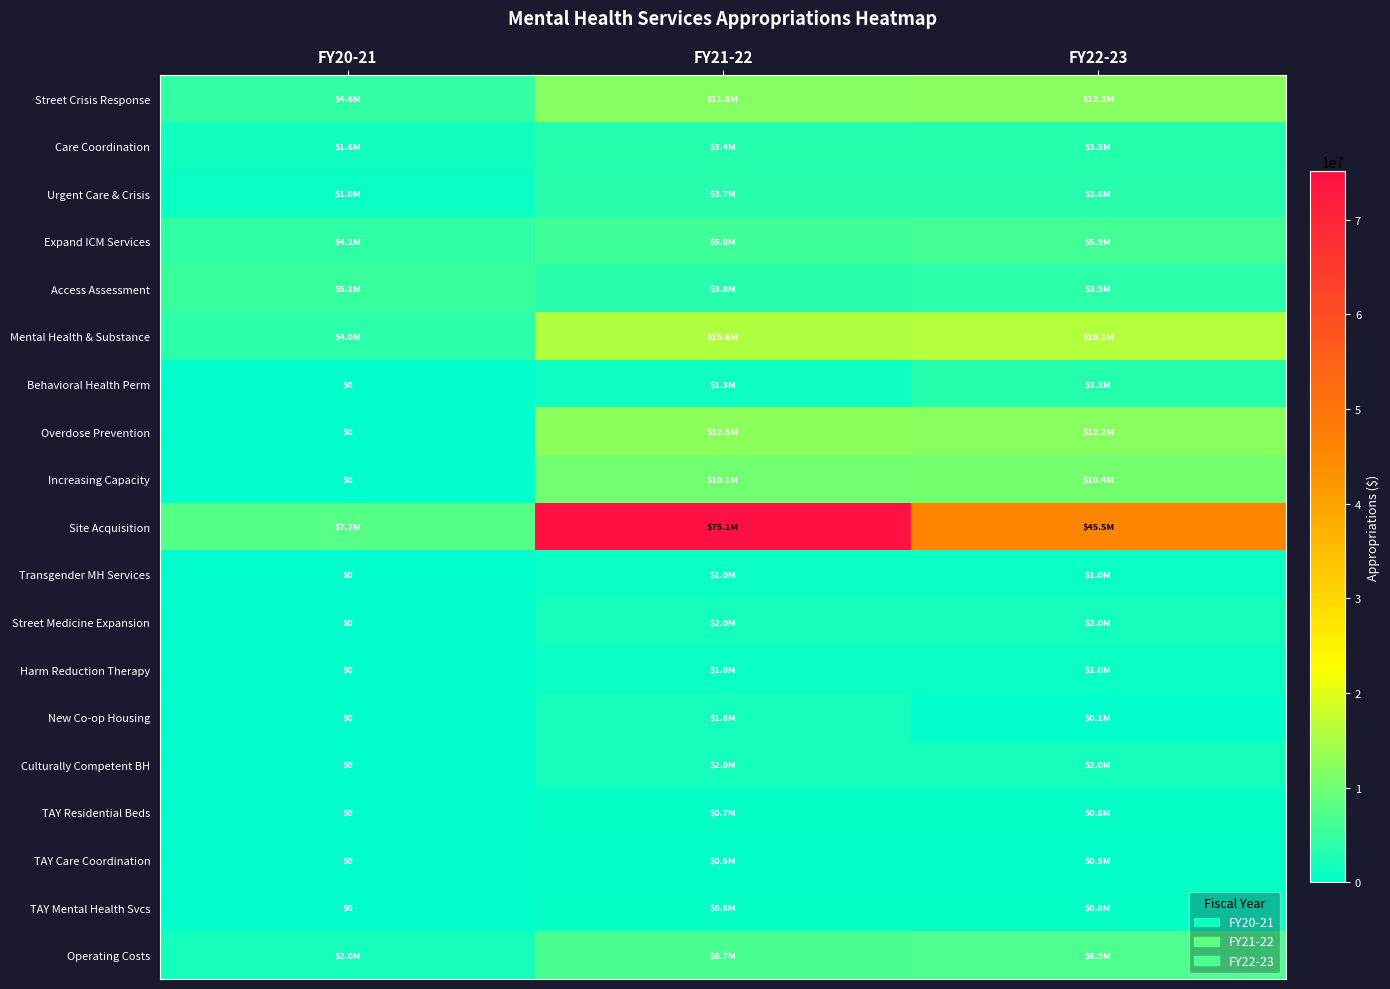

True or false: Harm Reduction Therapy has a value of 310215 at FY20-21.

False